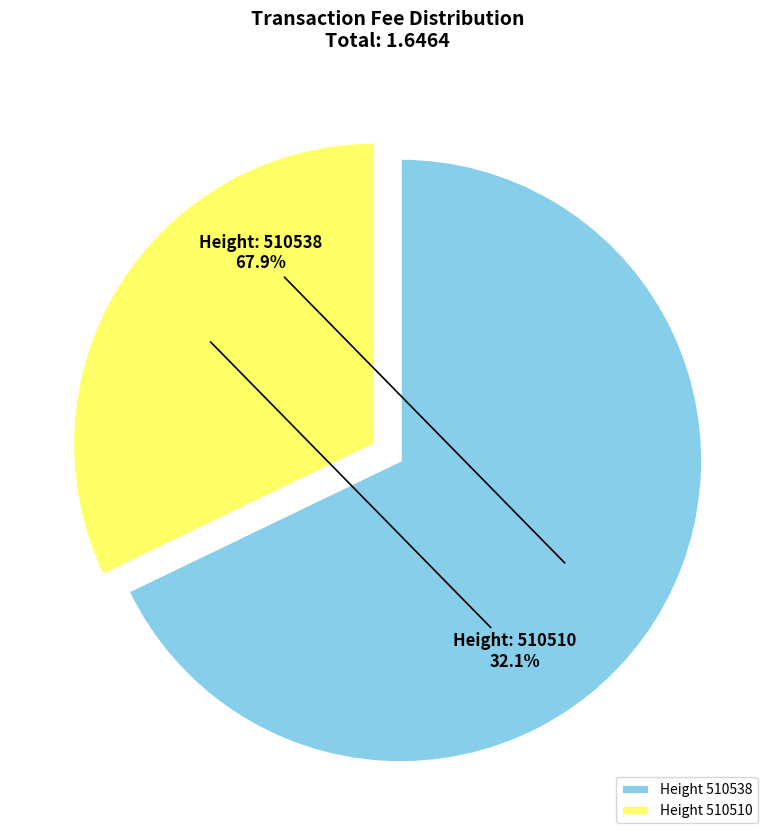

Which slice represents more than half of the pie?

Height 510538